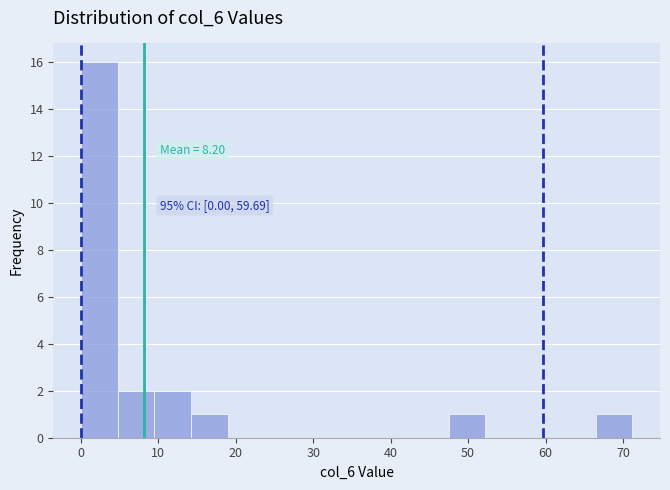

Which range on the x-axis has the tallest bar?

0 to 5